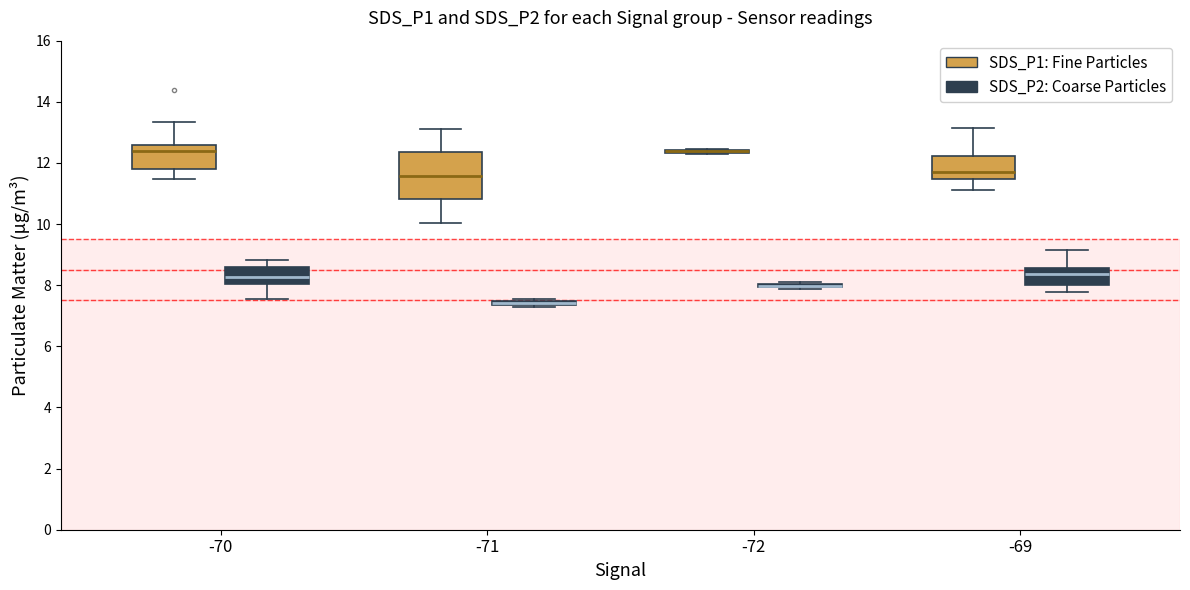

Between 3 and 4, which is larger?

3